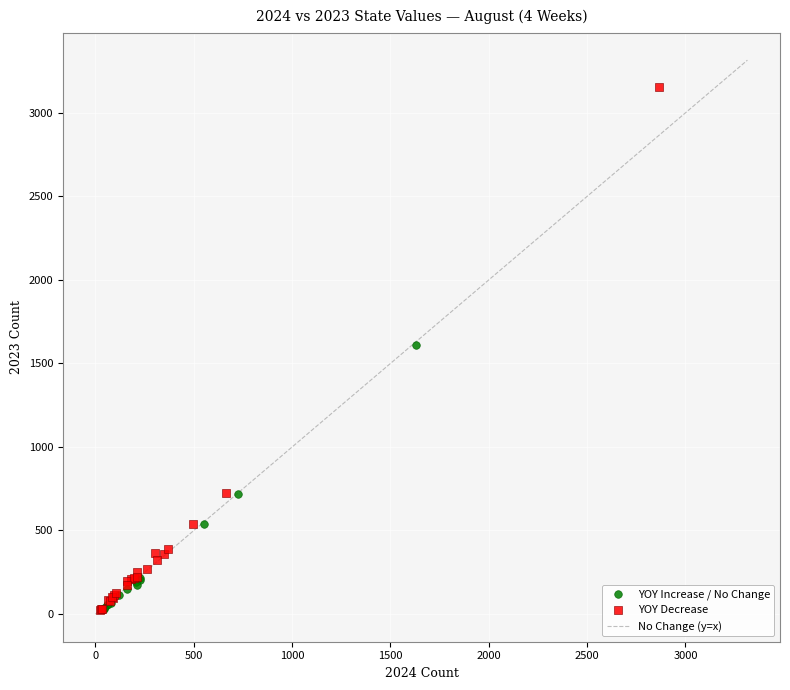

Which series has the largest Y range (max minus min)?

YOY Decrease